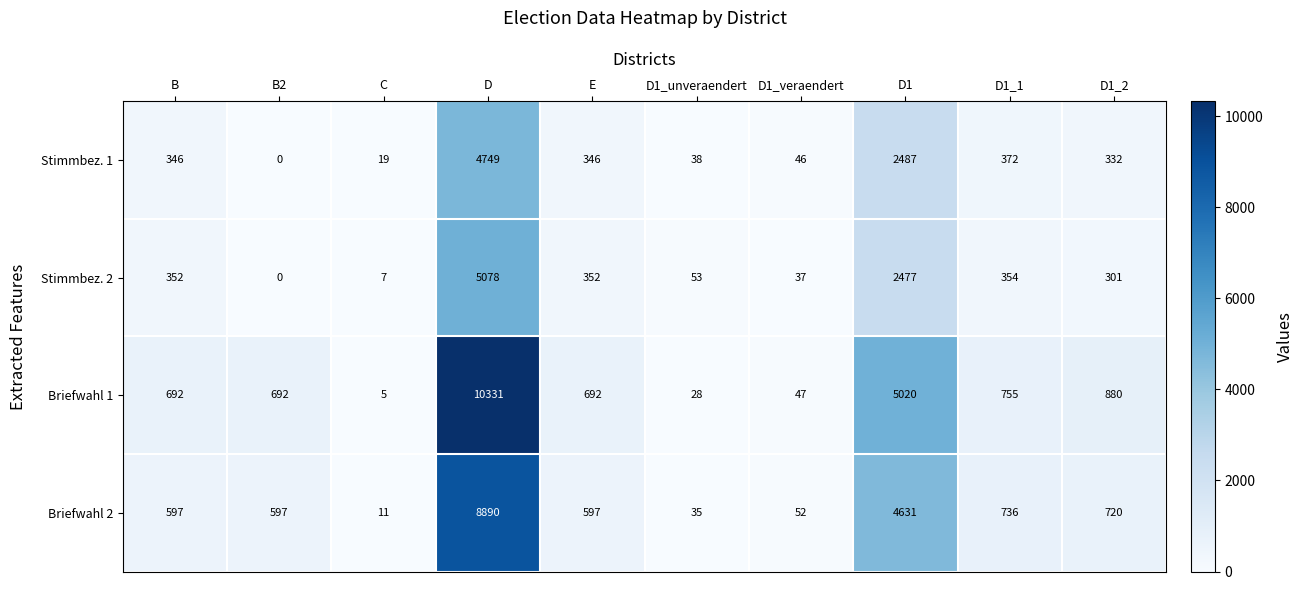

The Briefwahl 1 series shows 880 at D1_2. True or false?

True